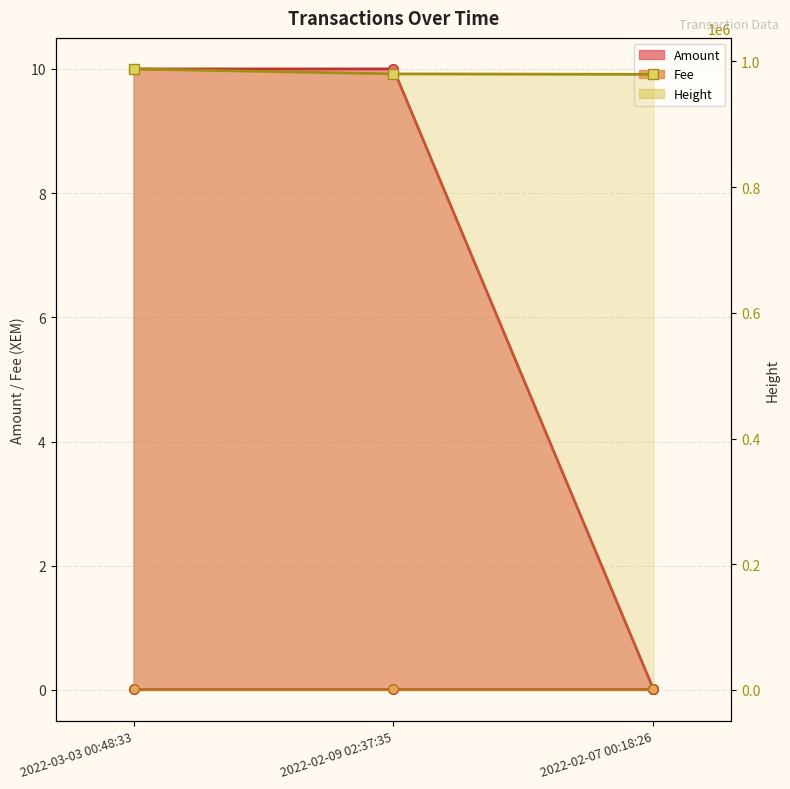

At how many categories does at least one series exceed 318607?

3